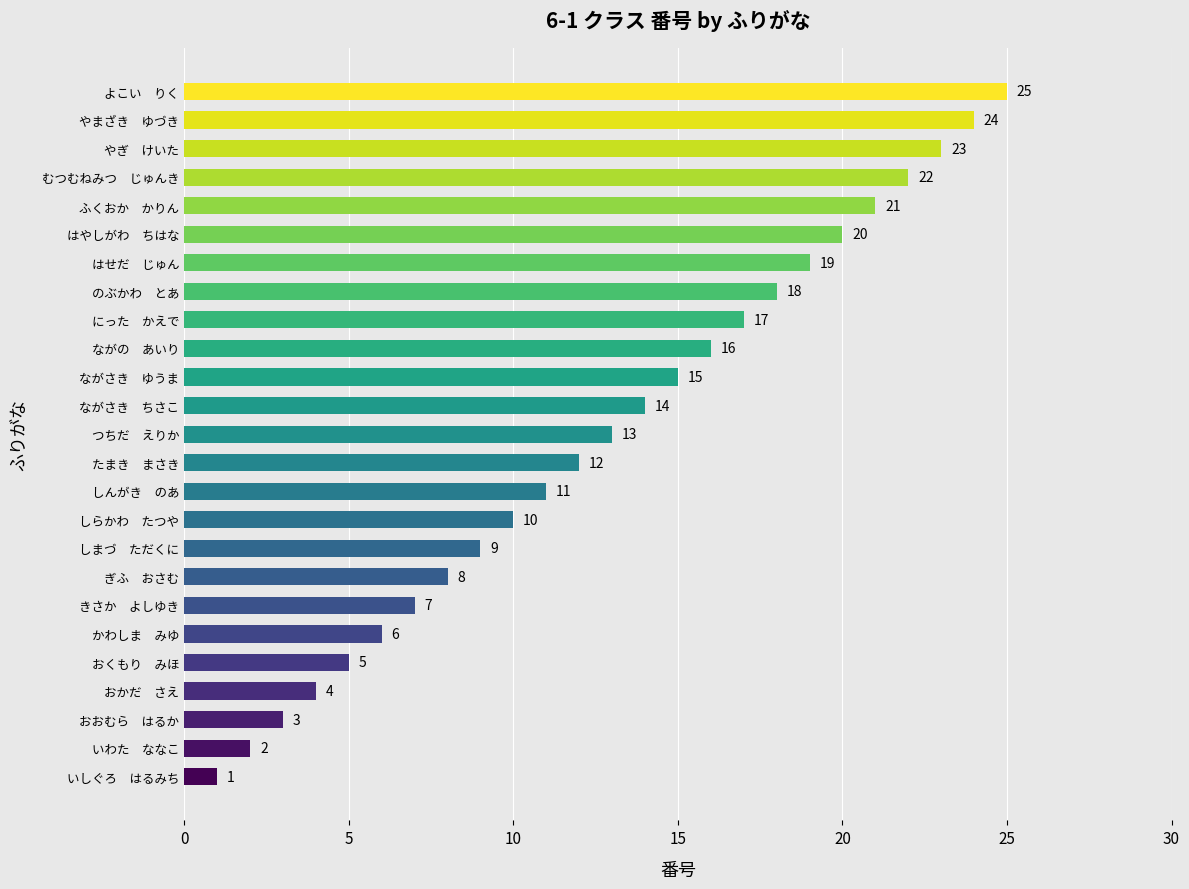

Count the number of data series in this chart.

1